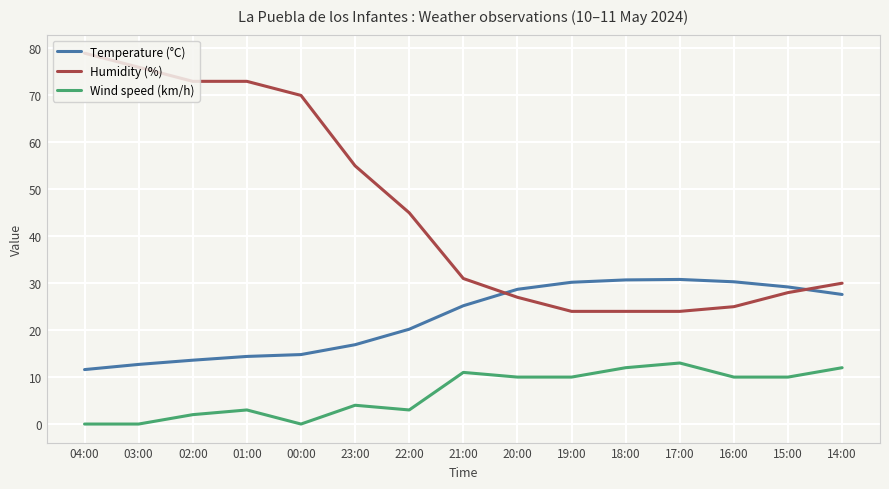

Is the value of Humidity (%) at 01:00 greater than the value of Temperature (°C) at 22:00?

Yes